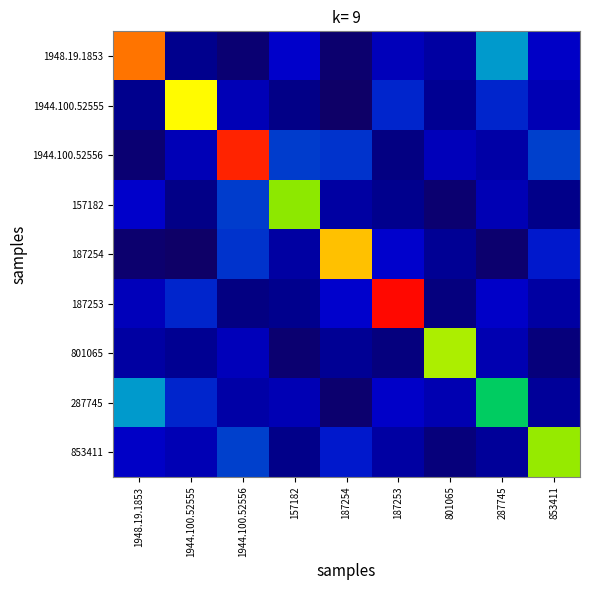

Reading left to right, list all the values displayed in this chart.

1948.19.1853: 1948.19.1853=3.1	1944.100.52555=0.4	1944.100.52556=0.2	157182=0.8	187254=0.2	187253=0.7	801065=0.5	287745=1.3	853411=0.7
1944.100.52555: 1948.19.1853=0.4	1944.100.52555=2.7	1944.100.52556=0.7	157182=0.4	187254=0.2	187253=0.9	801065=0.4	287745=0.9	853411=0.6
1944.100.52556: 1948.19.1853=0.2	1944.100.52555=0.7	1944.100.52556=3.4	157182=1.0	187254=0.9	187253=0.3	801065=0.7	287745=0.6	853411=1.0
157182: 1948.19.1853=0.8	1944.100.52555=0.4	1944.100.52556=1.0	157182=2.4	187254=0.5	187253=0.4	801065=0.2	287745=0.6	853411=0.4
187254: 1948.19.1853=0.2	1944.100.52555=0.2	1944.100.52556=0.9	157182=0.5	187254=2.9	187253=0.8	801065=0.4	287745=0.2	853411=0.9
187253: 1948.19.1853=0.7	1944.100.52555=0.9	1944.100.52556=0.3	157182=0.4	187254=0.8	187253=3.5	801065=0.3	287745=0.8	853411=0.5
801065: 1948.19.1853=0.5	1944.100.52555=0.4	1944.100.52556=0.7	157182=0.2	187254=0.4	187253=0.3	801065=2.5	287745=0.6	853411=0.3
287745: 1948.19.1853=1.3	1944.100.52555=0.9	1944.100.52556=0.6	157182=0.6	187254=0.2	187253=0.8	801065=0.6	287745=1.8	853411=0.5
853411: 1948.19.1853=0.7	1944.100.52555=0.6	1944.100.52556=1.0	157182=0.4	187254=0.9	187253=0.5	801065=0.3	287745=0.5	853411=2.4